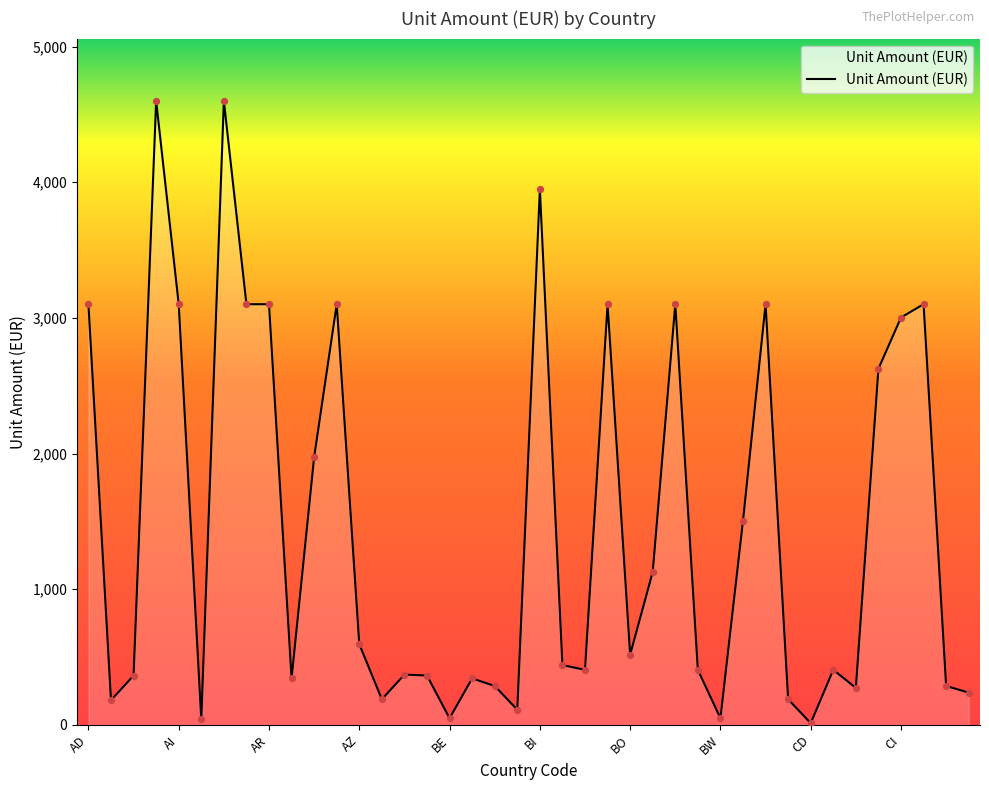

What is the greatest value displayed?

4599